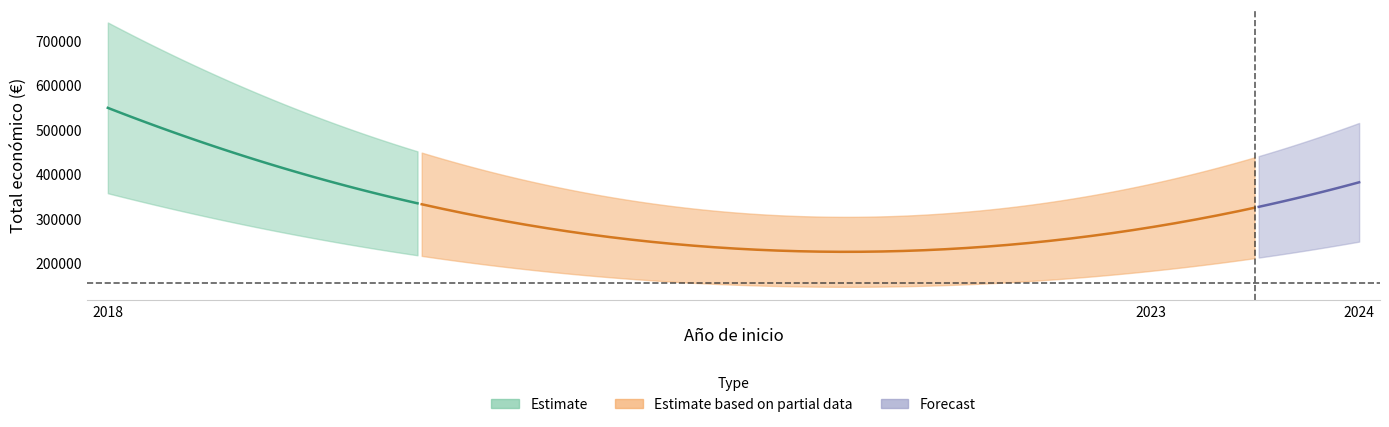

Count the number of categories in the chart.

7